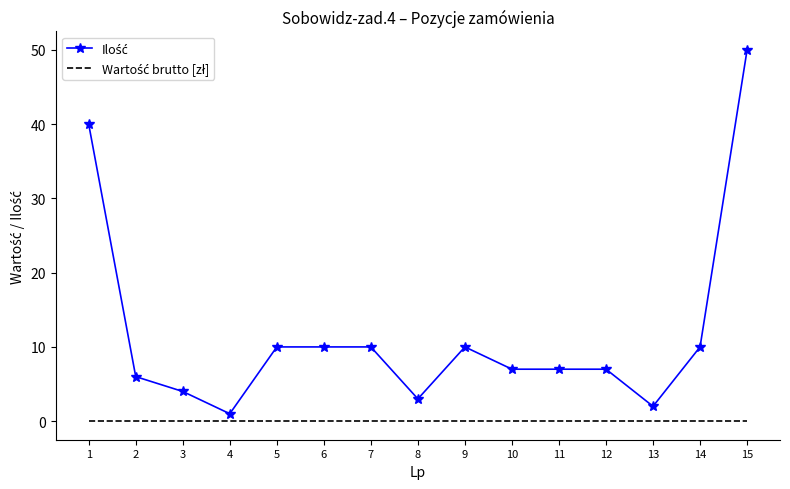

At which category is the sum across all series the highest?

15